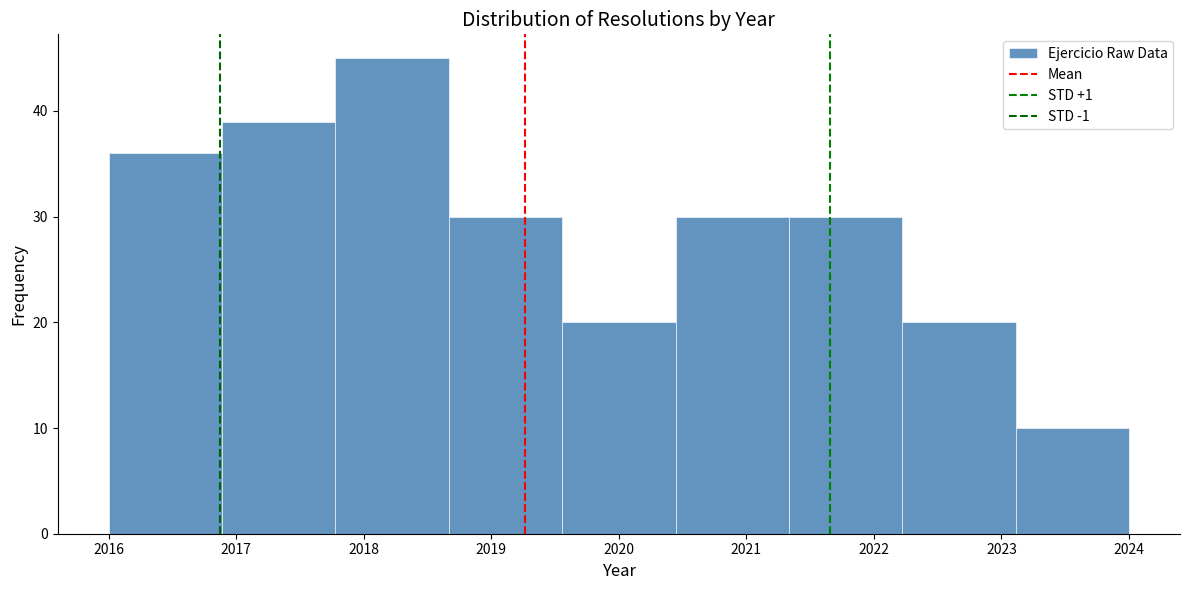

Which range on the x-axis has the tallest bar?

2017.8 to 2018.7